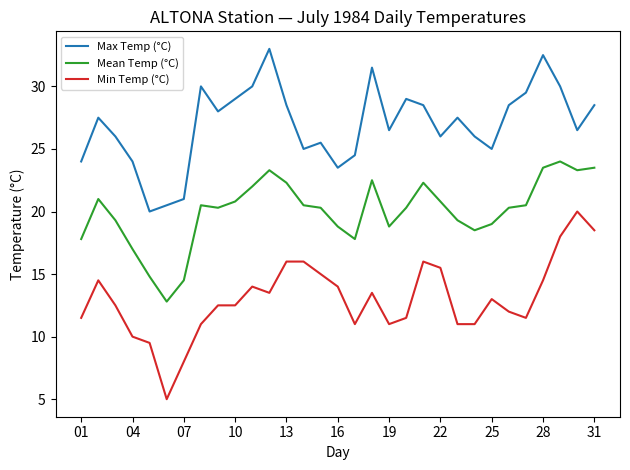

True or false: Mean Temp (°C) and Min Temp (°C) cross at least once.

False